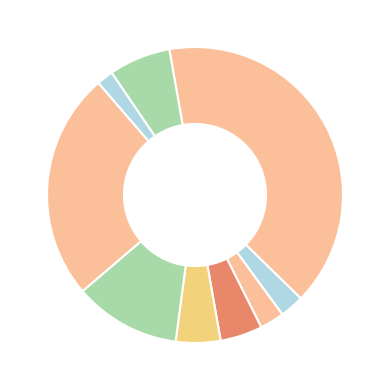

Which category has the smallest portion of the pie?

Хлеб ржаной